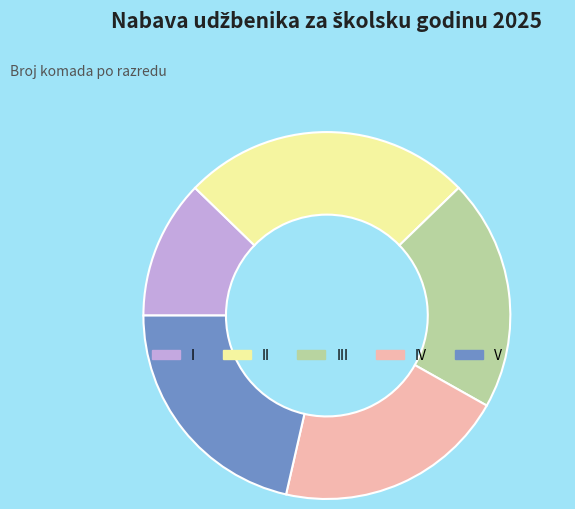

Count the number of slices in the pie.

5